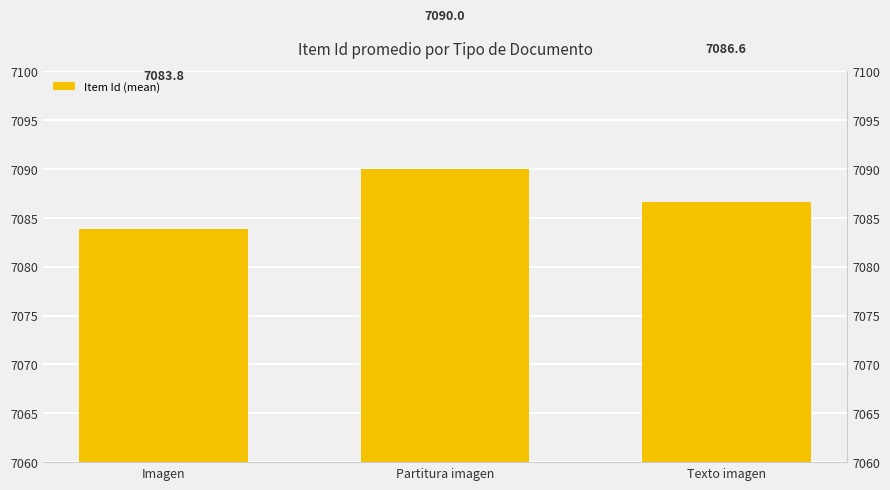

What is the difference between the maximum and second lowest values?

3.4